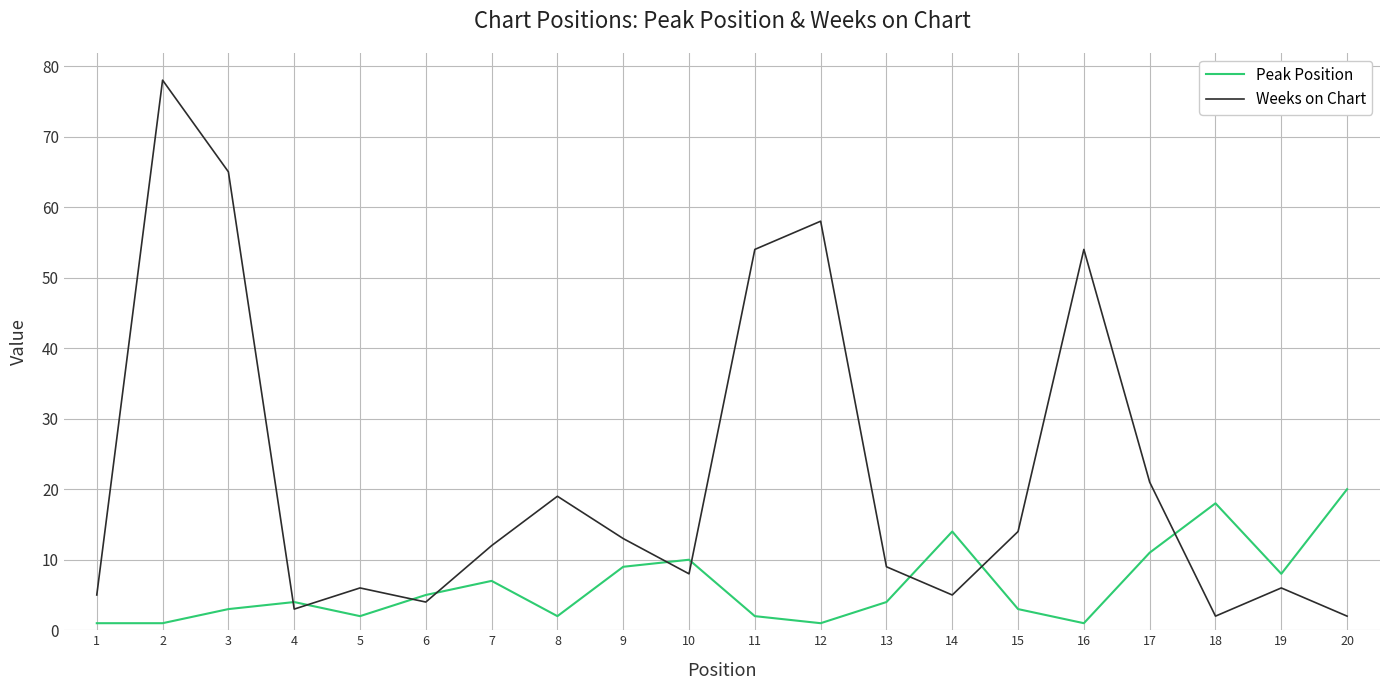

Is it true that Peak Position equals 10 at 10?

True